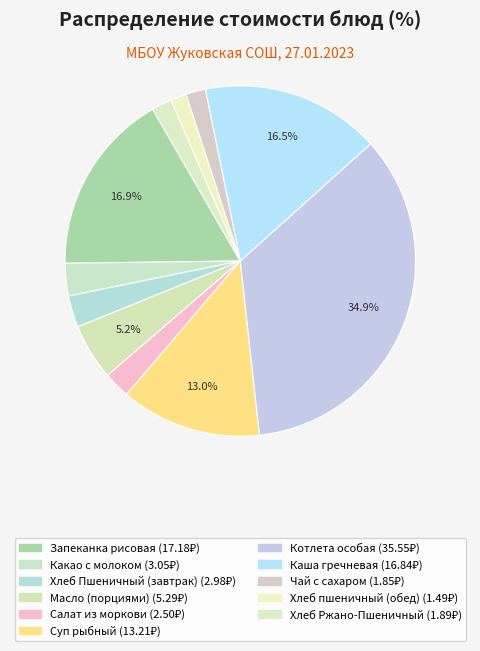

Count the number of slices in the pie.

11